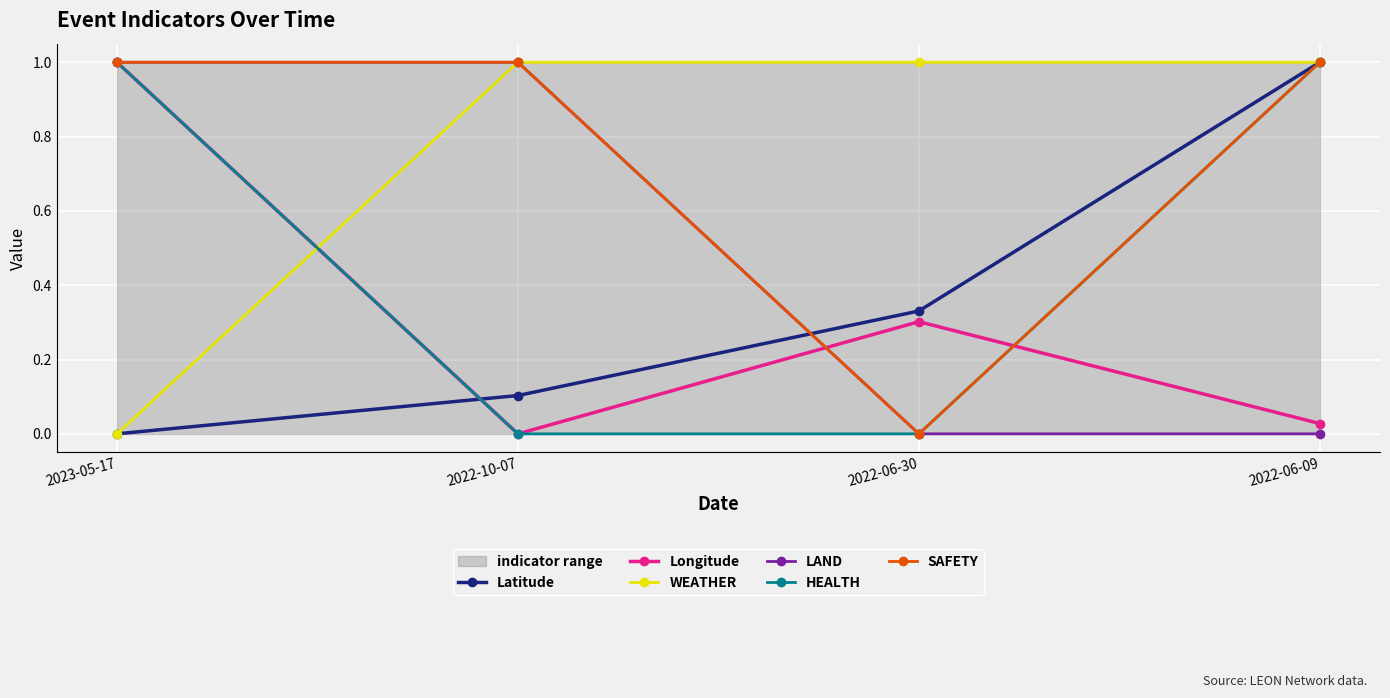

Reading right to left, extract all data points from this chart.

Latitude: 1.0	0.3	0.1	0.0
Longitude: 0.0	0.3	0.0	1.0
WEATHER: 1.0	1.0	1.0	0.0
LAND: 0.0	0.0	1.0	1.0
HEALTH: 1.0	0.0	0.0	1.0
SAFETY: 1.0	0.0	1.0	1.0